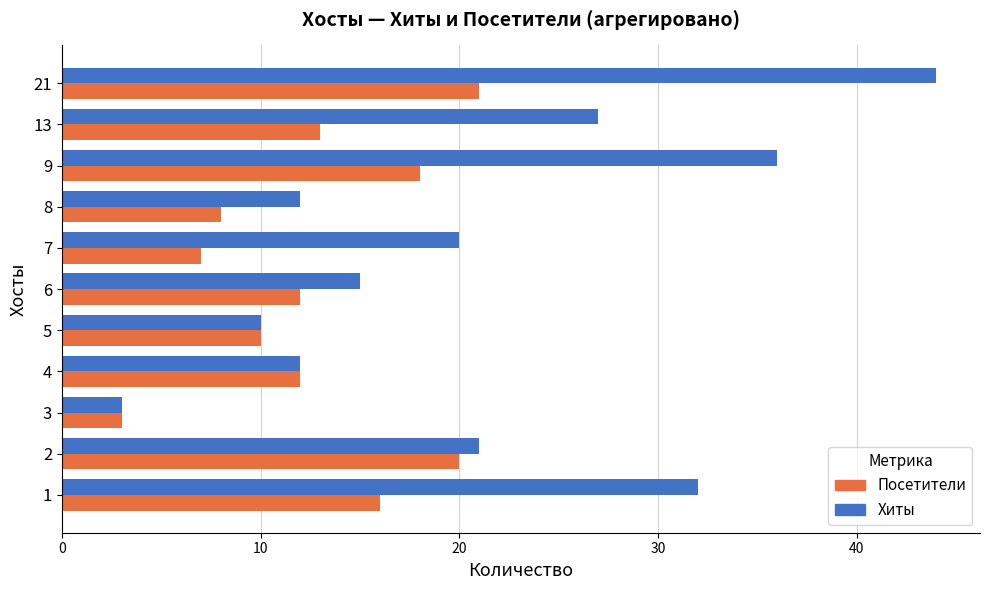

At how many categories does at least one series exceed 25?

4